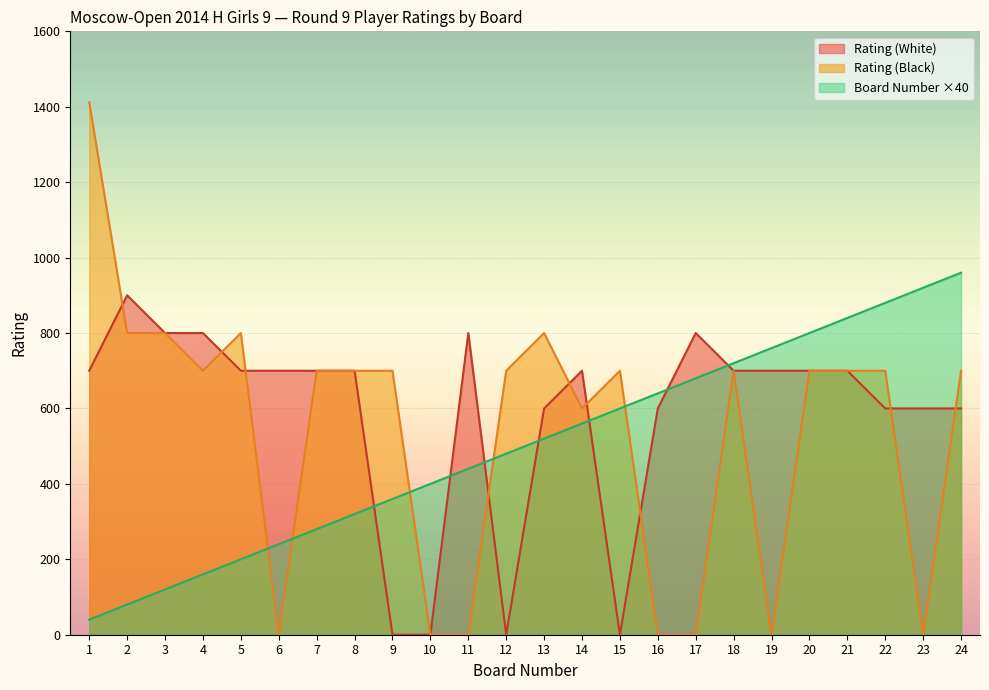

How many series are shown in this chart?

3